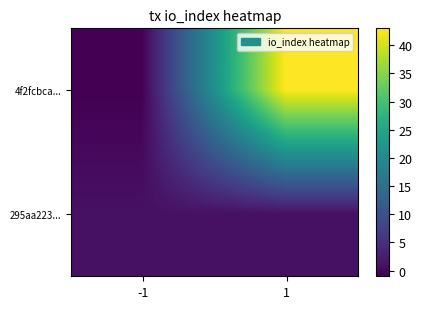

Count the number of data series in this chart.

2